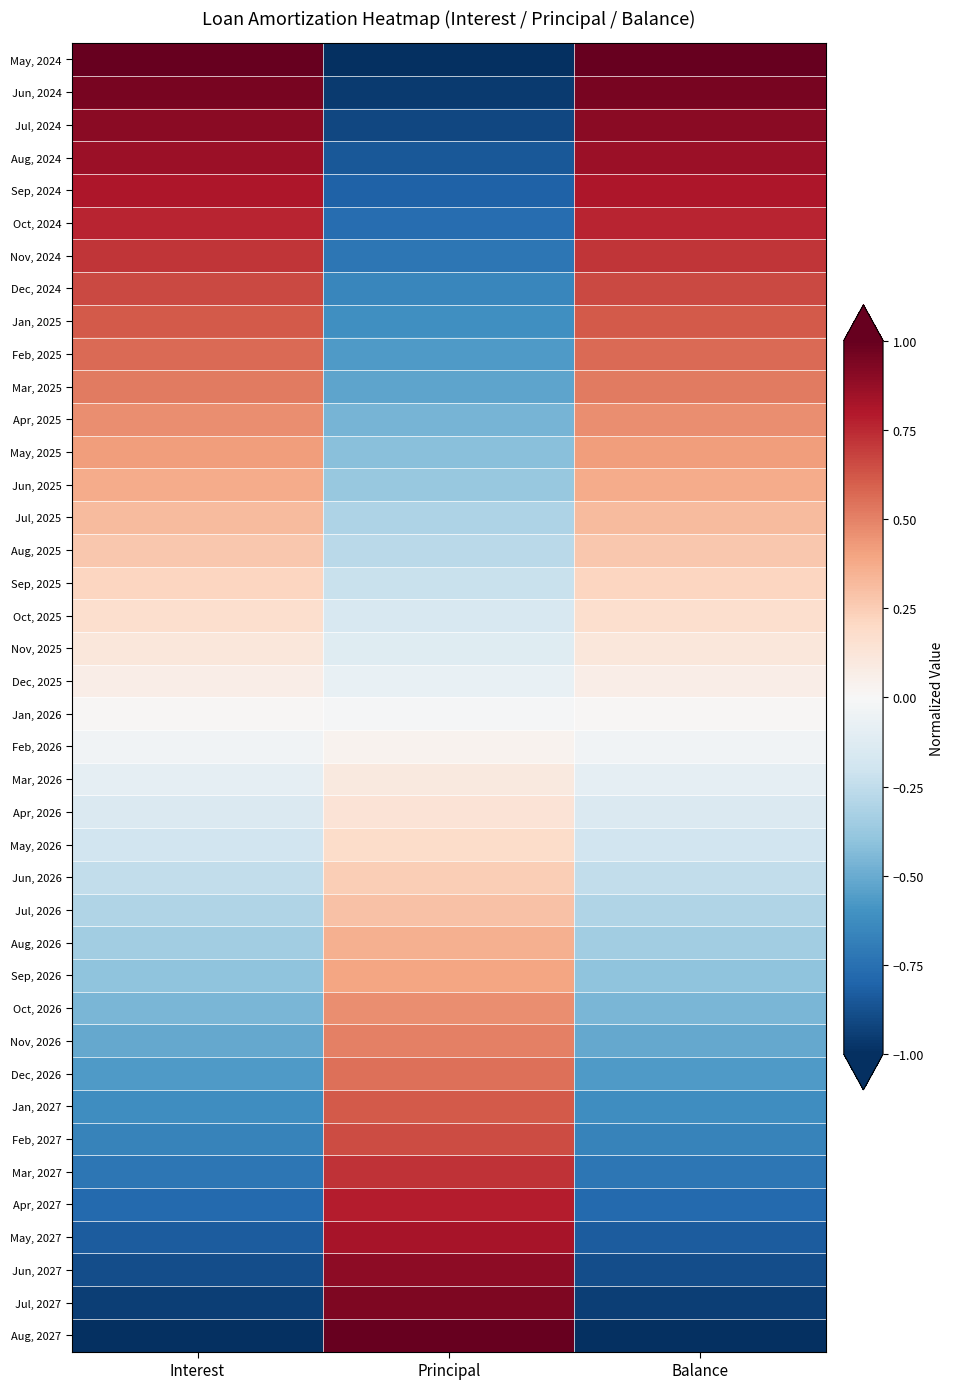

How many series are shown in this chart?

40